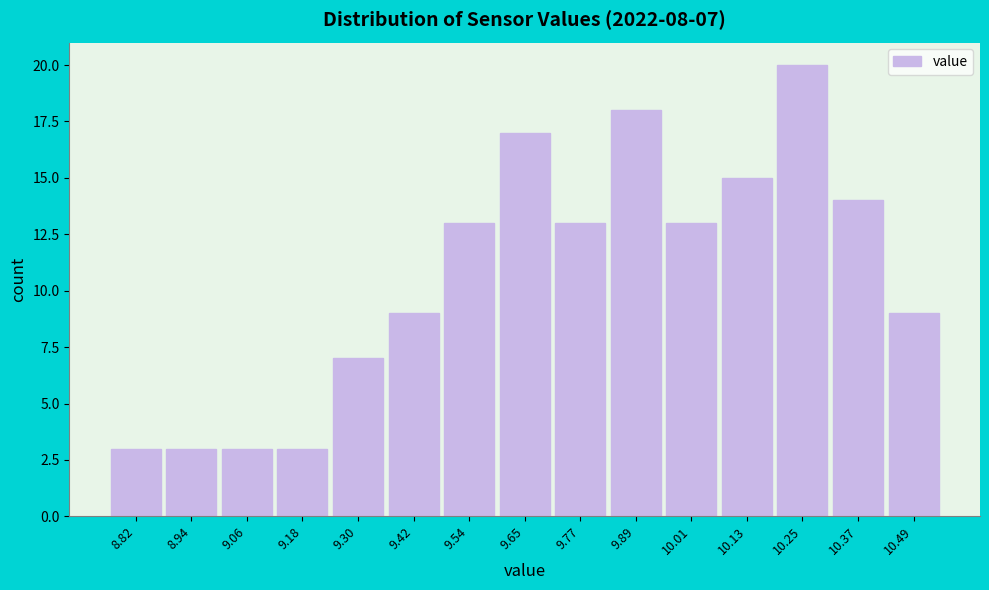

Which range on the x-axis has the tallest bar?

10.20 to 10.32